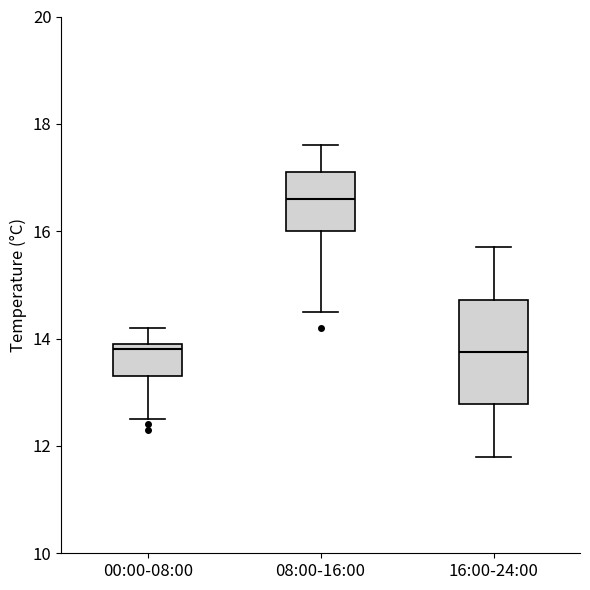

Reading left to right, transcribe this box plot: for each box, give where its median line is, the range the box spans, and where its two whiskers end, as read against the y-axis. The values are not printed on the chart, so give them approximately, as read against the axis.

00:00-08:00: median 13.8, box 13.4 to 14.0, whiskers 12.6 to 14.2
08:00-16:00: median 16.6, box 16.0 to 17.2, whiskers 14.6 to 17.6
16:00-24:00: median 13.8, box 12.8 to 14.8, whiskers 11.8 to 15.8